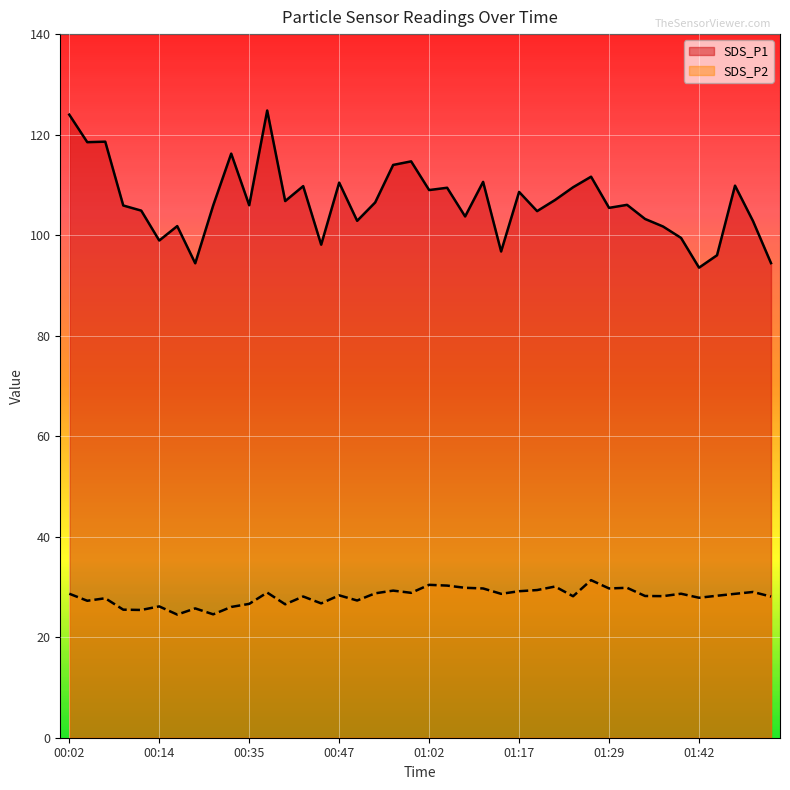

True or false: SDS_P1 and SDS_P2 cross at least once.

False